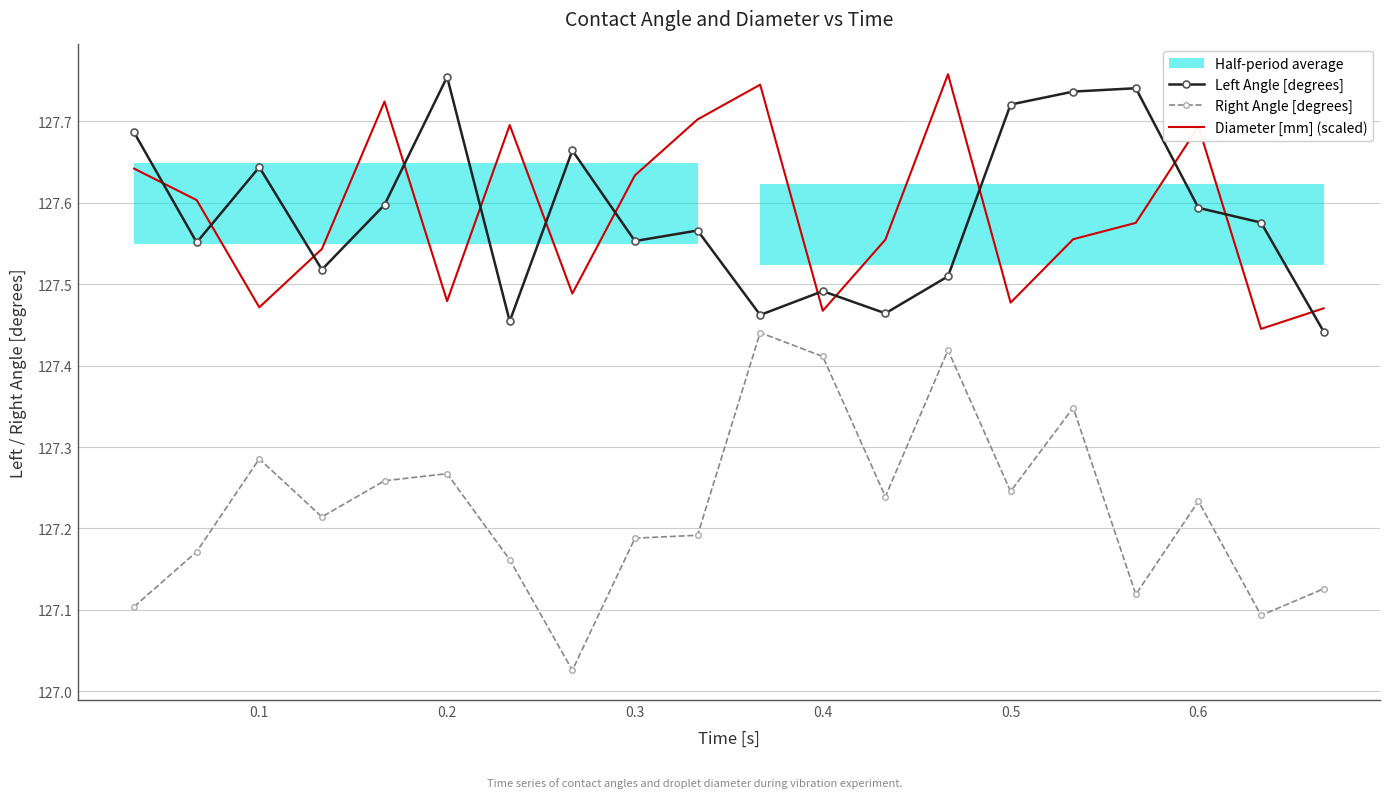

Is it true that Left Angle [degrees] equals 74.9 at 0.2?

False